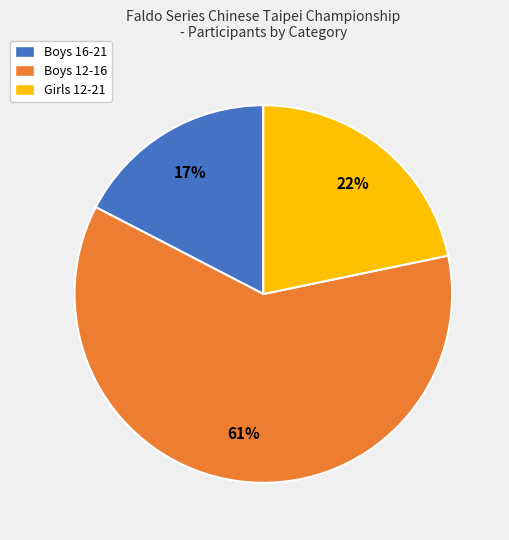

What percentage is the Boys 12-16 slice, to the nearest percent?

61%